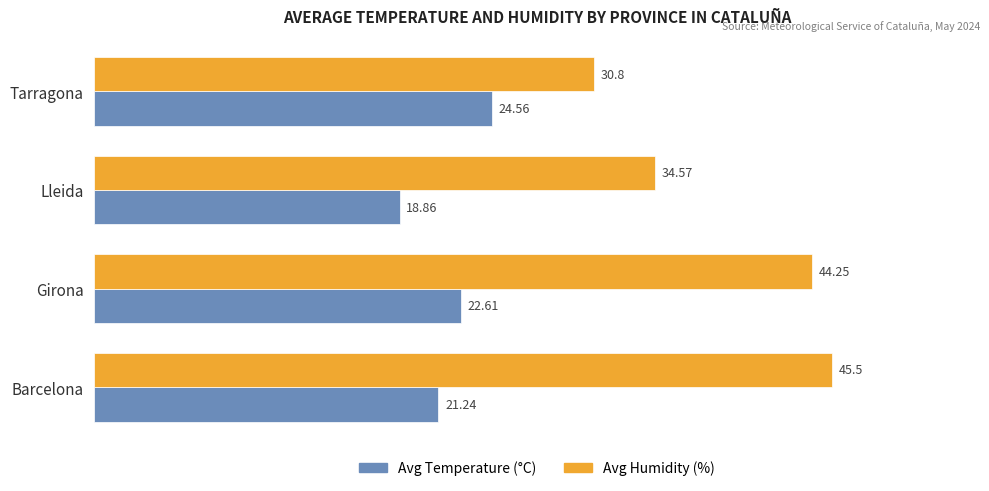

What is the total value across all series at Barcelona?

66.7